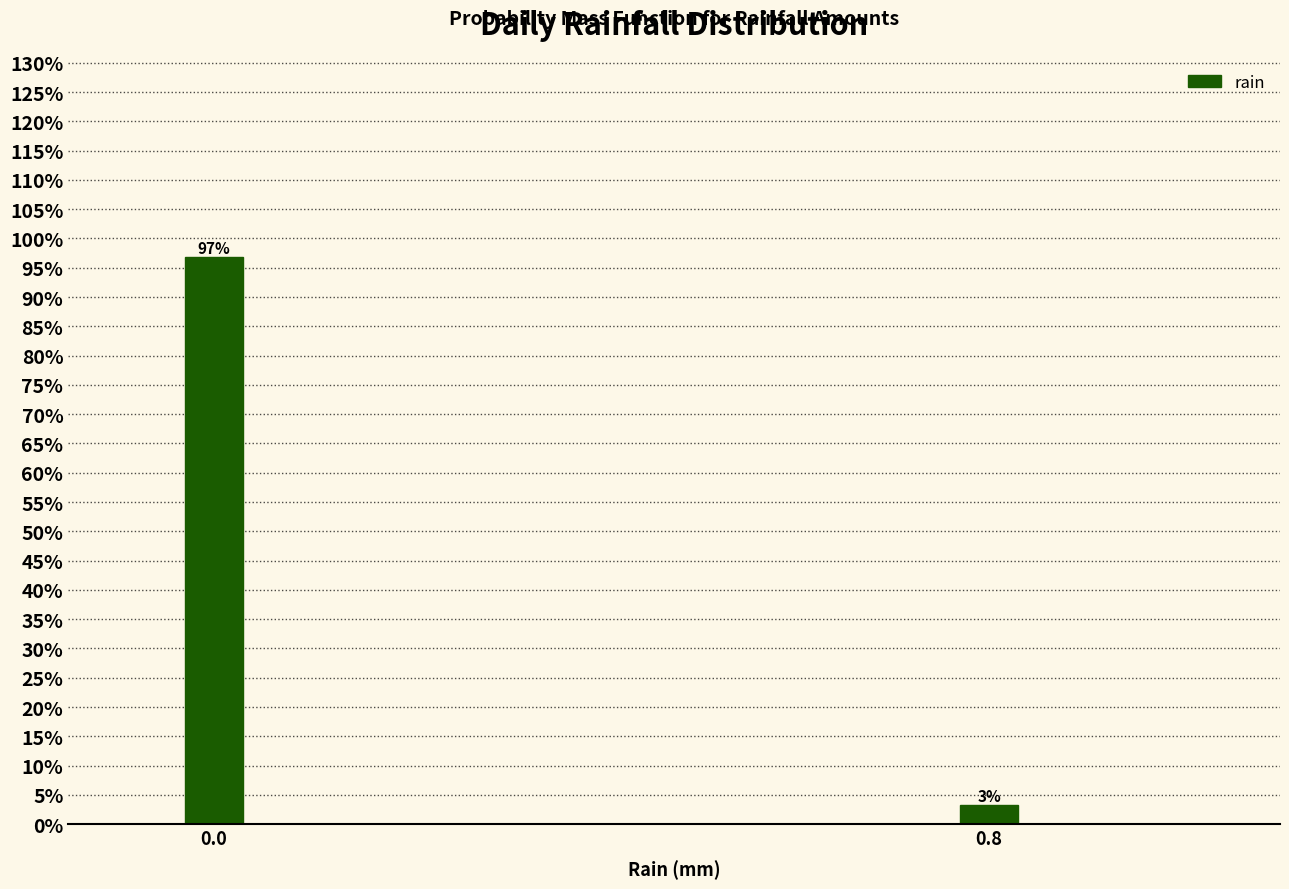

Where is the data nearest to the value 50?

0.8